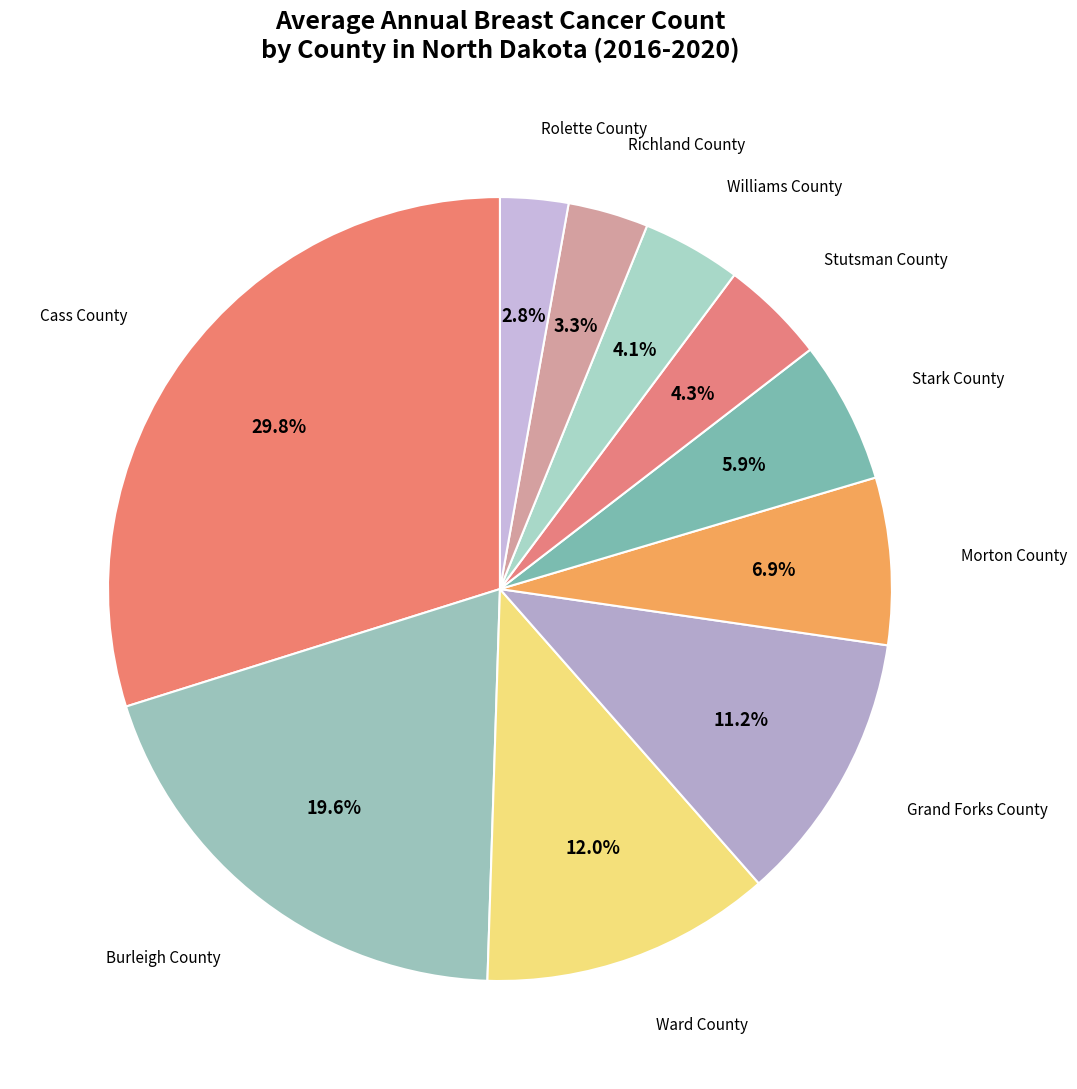

To the nearest percent, what is the average slice percentage?

10%